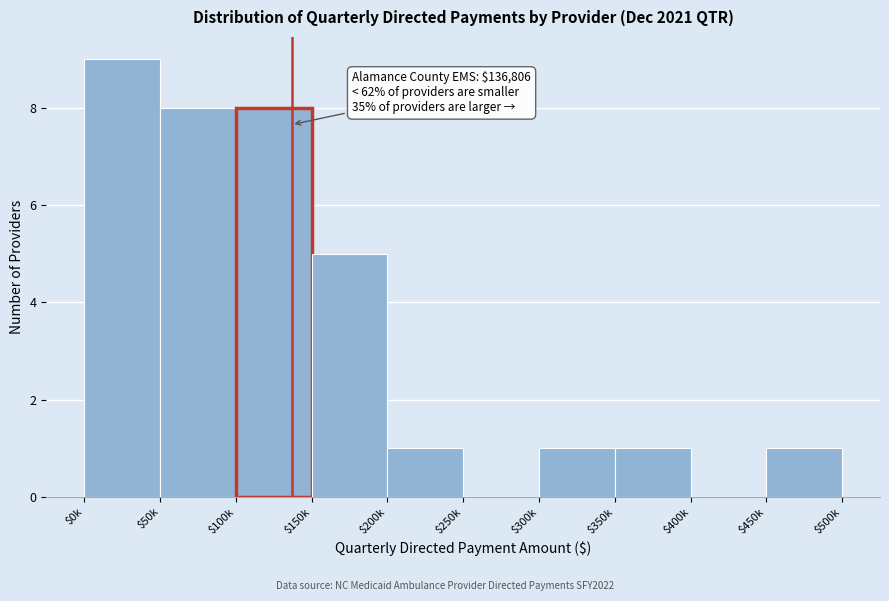

What is the sum of all values?

34